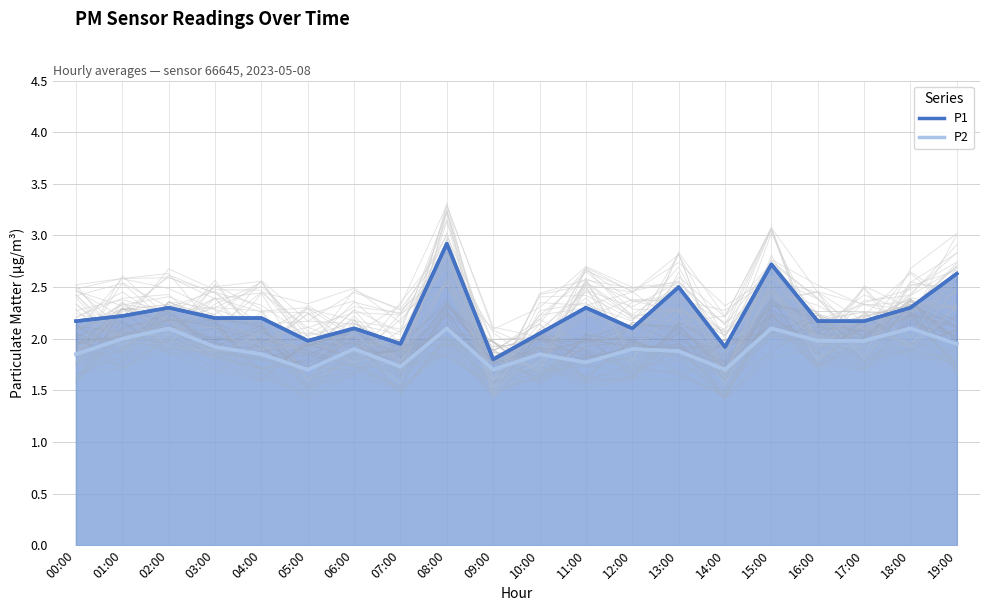

Which series has the largest total across all categories?

P1